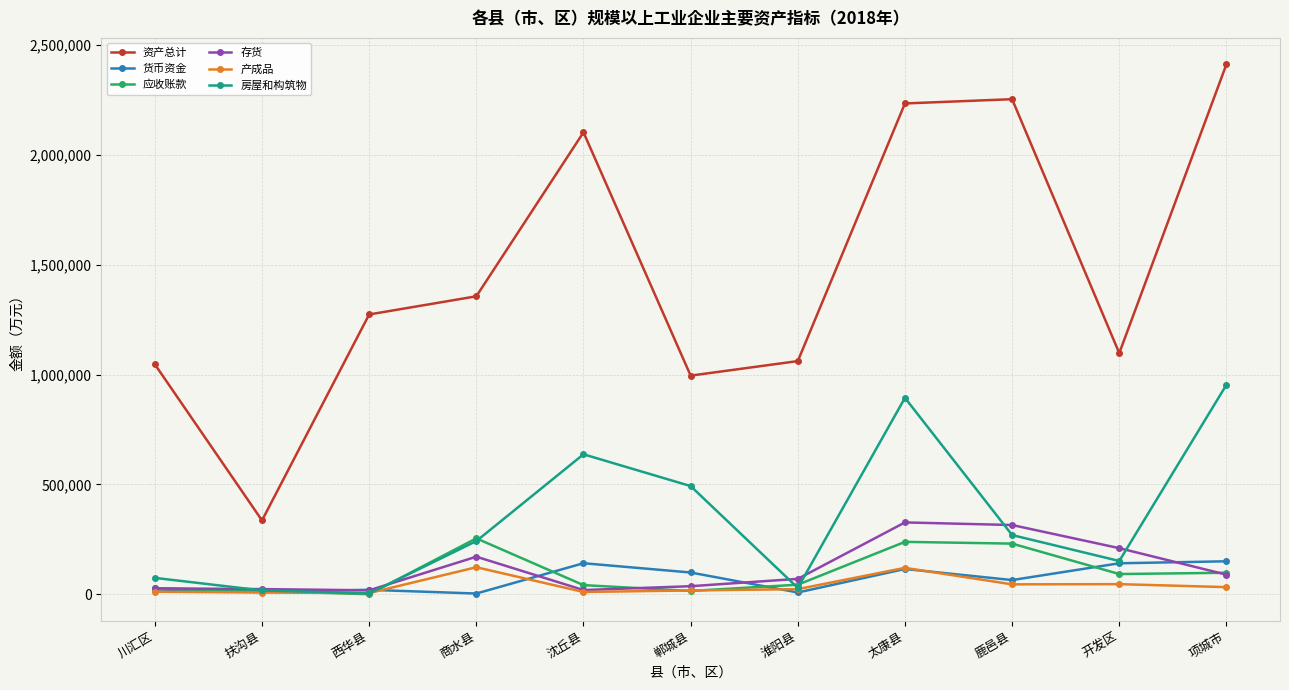

How many values in the 存货 series are below 69895?

5